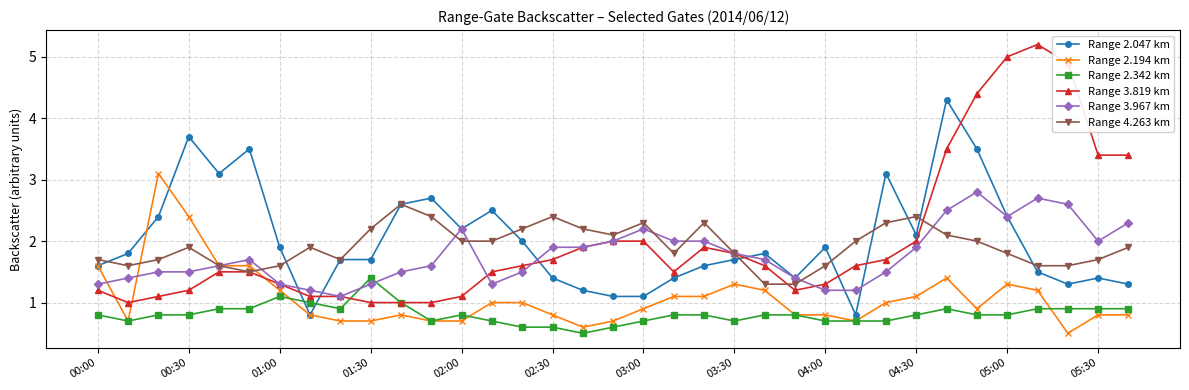

What is the maximum value shown in the chart?

5.2